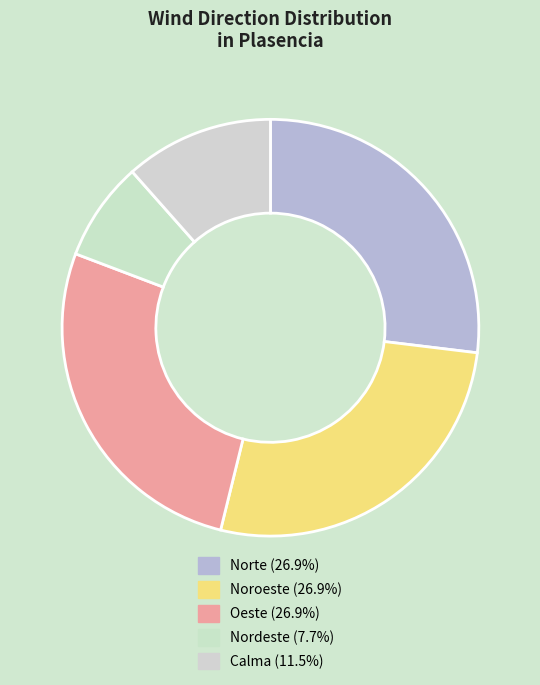

Count the number of slices in the pie.

5